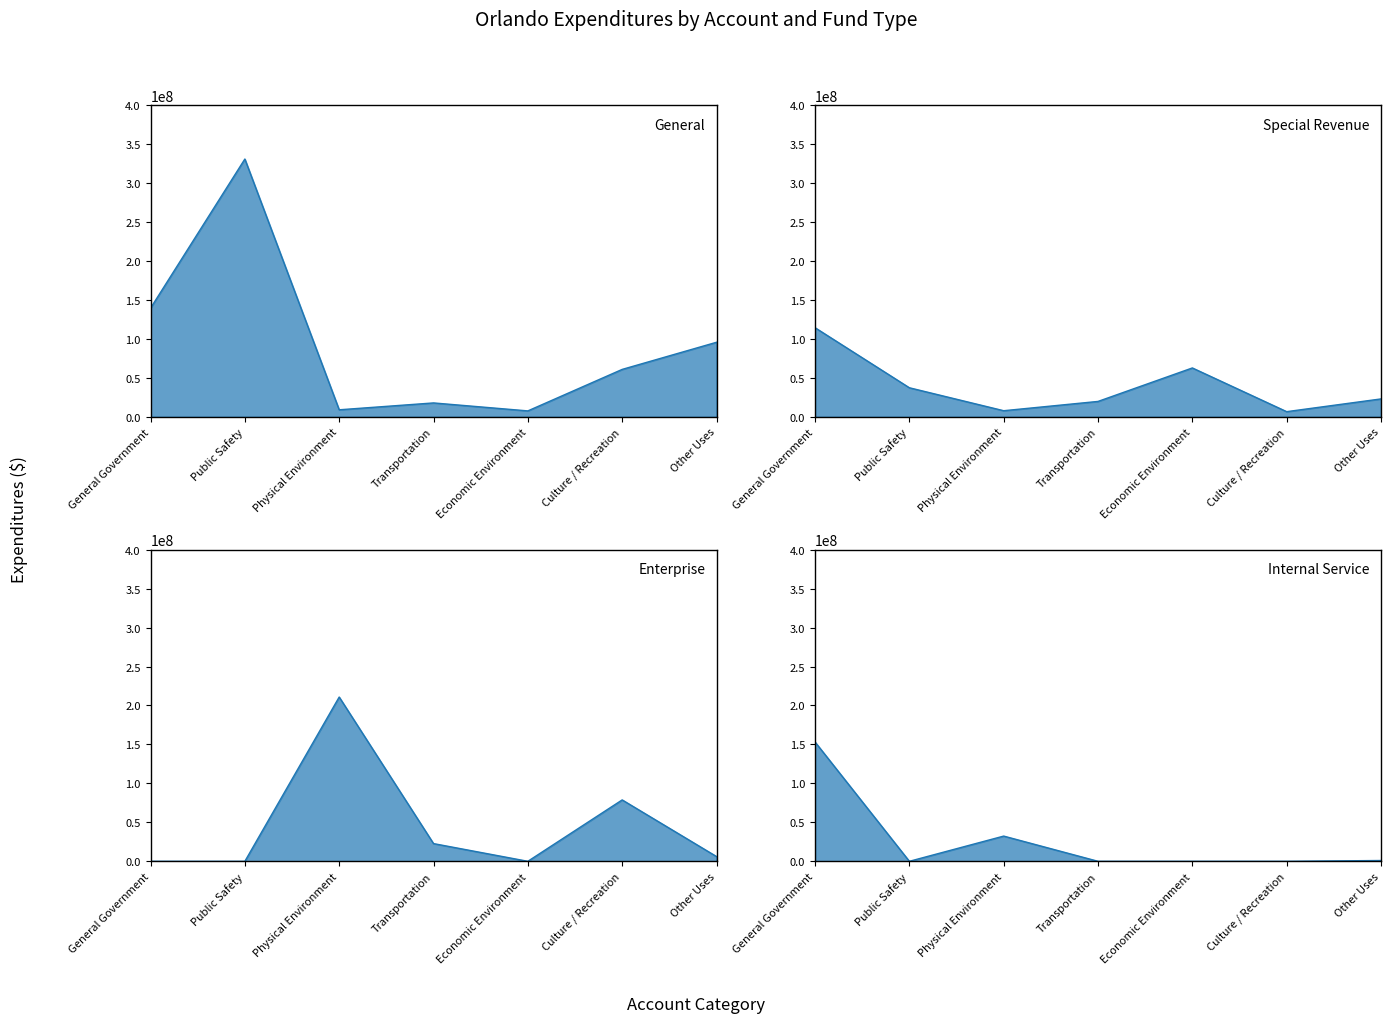

What is the difference between the second highest and second lowest values in the Internal Service series?

32360670